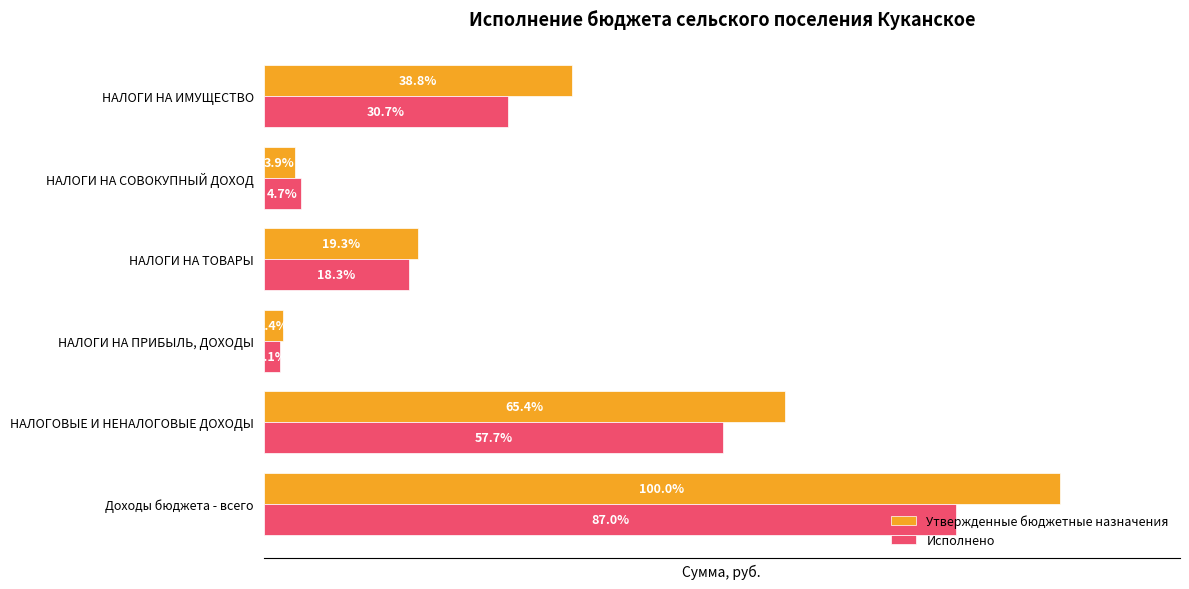

What are all the series names shown in the legend?

Утвержденные бюджетные назначения, Исполнено